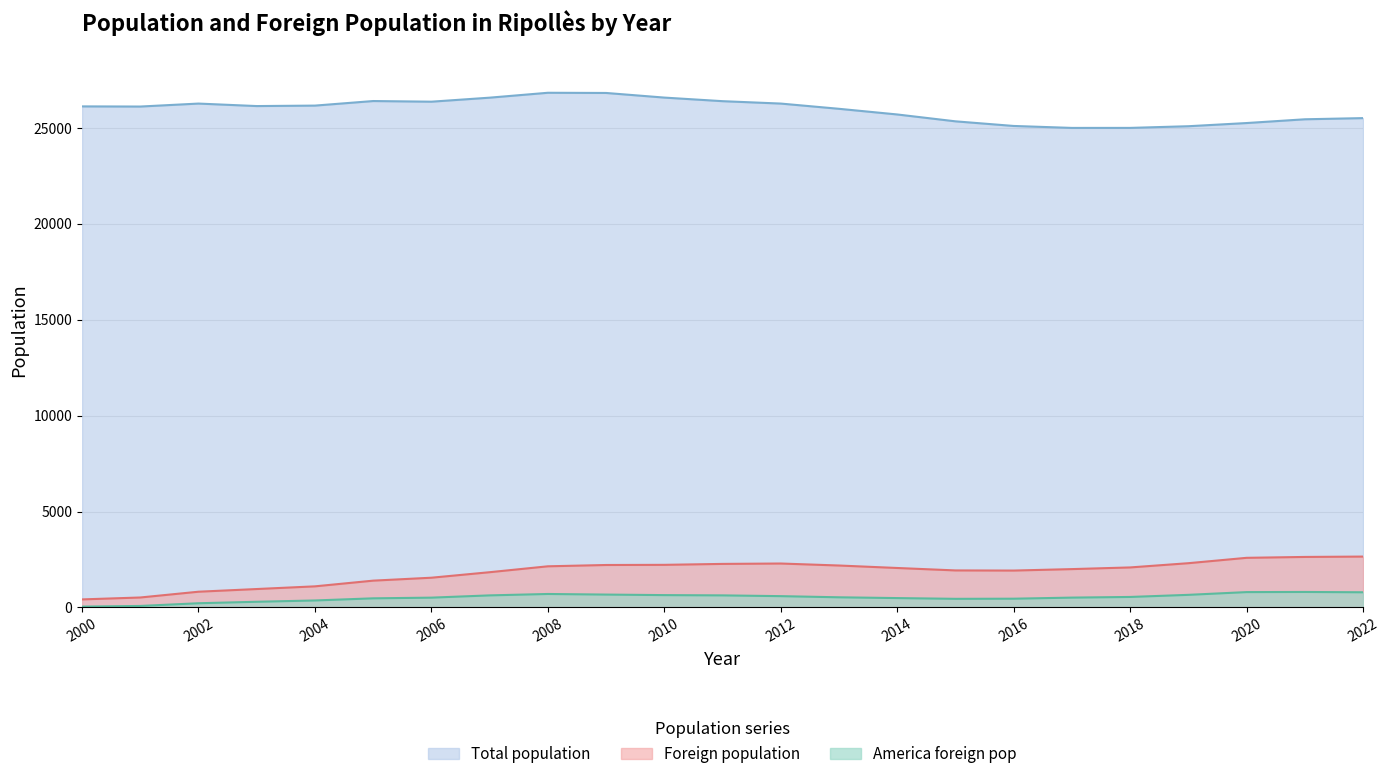

What is the value of the Foreign population point at the 16th from the left?

1930